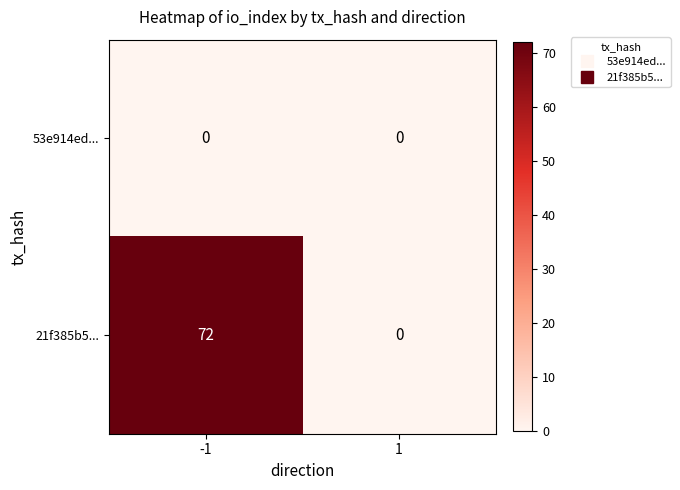

Reading left to right, what are all the values shown in this chart?

53e914ed...: 0	0
21f385b5...: 72	0